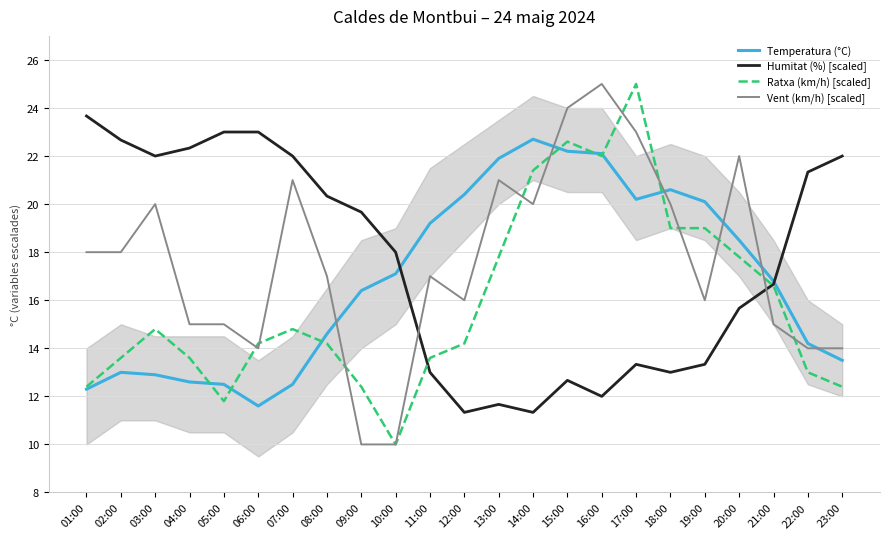

True or false: Humitat (%) [scaled] has a value of 7.2 at 14:00.

False